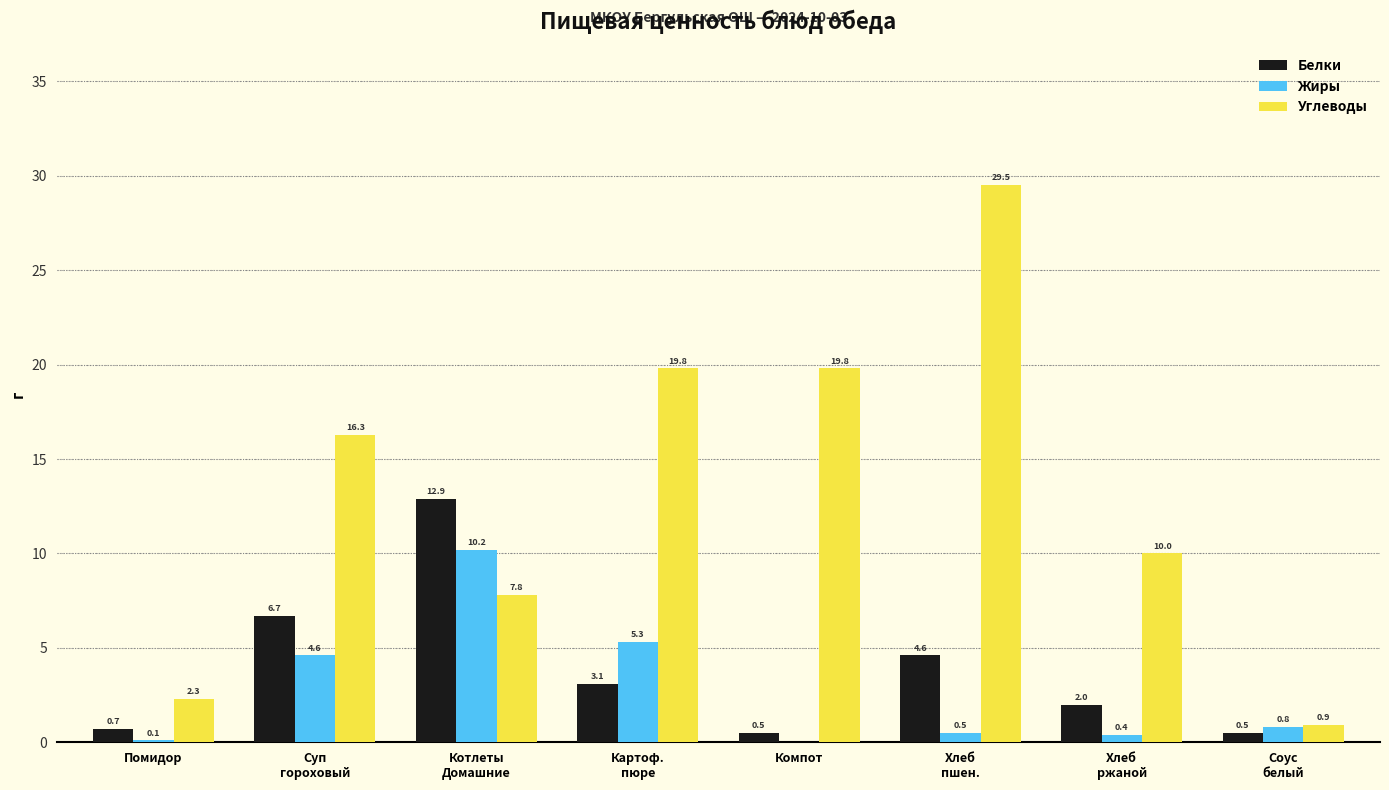

Which series has the largest total across all categories?

Углеводы